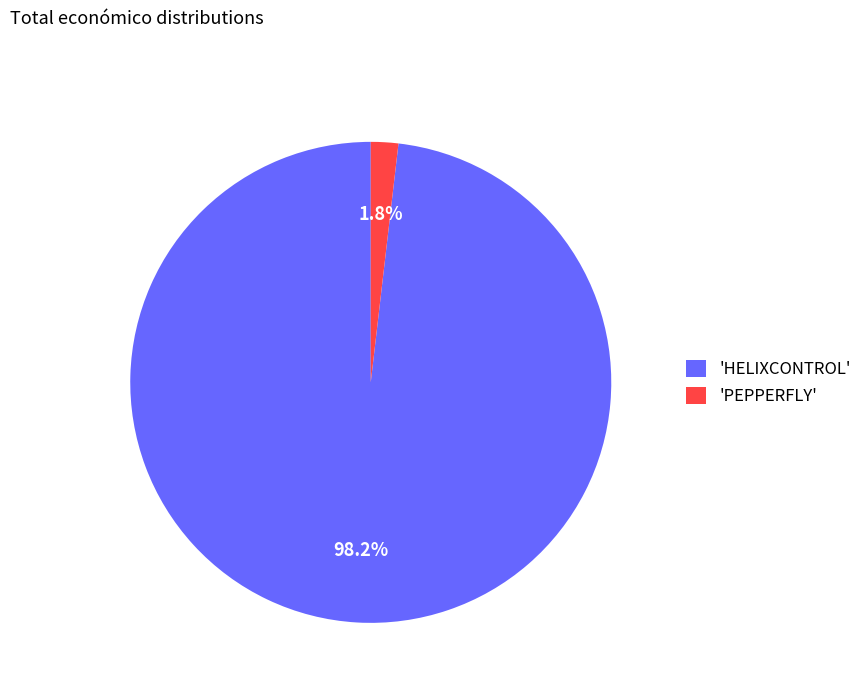

Between 'HELIXCONTROL' and 'PEPPERFLY', which is larger?

'HELIXCONTROL'